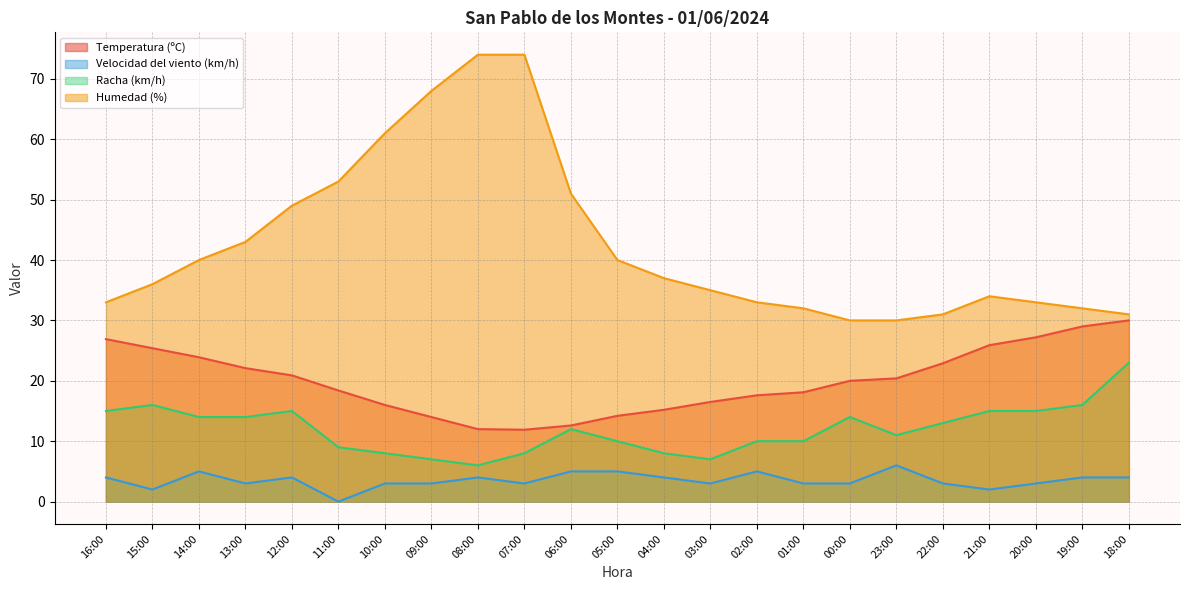

Between 08:00 and 19:00, which is larger?

19:00